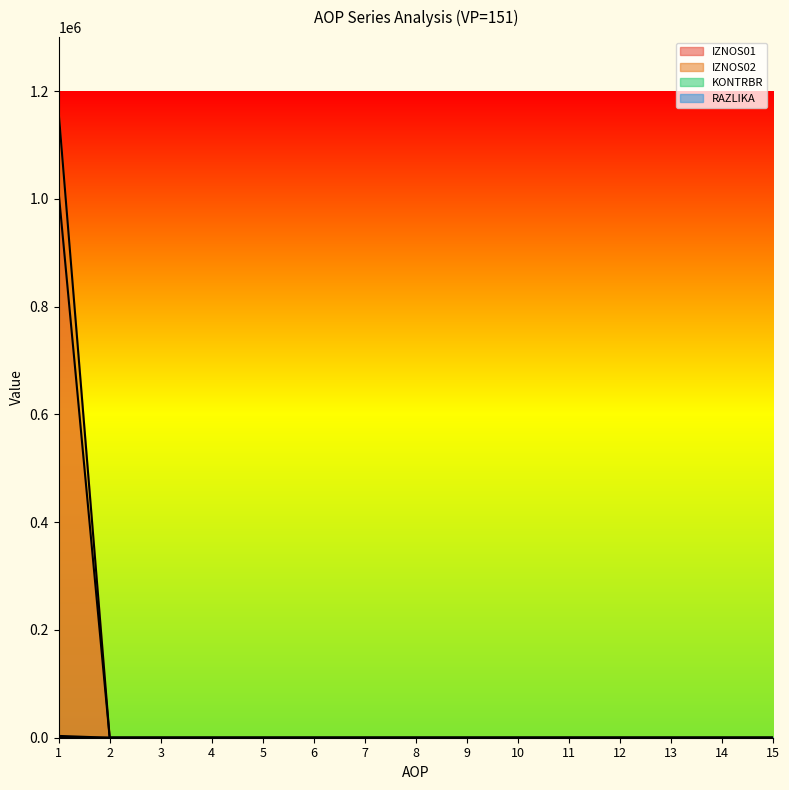

How many series are shown in this chart?

4